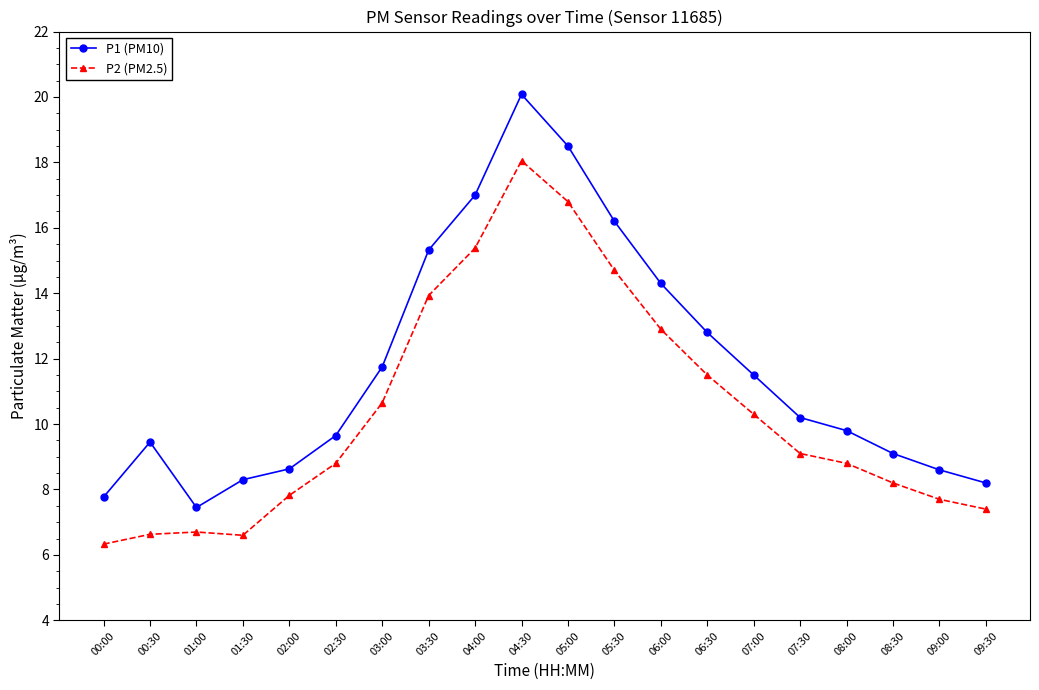

Which label corresponds to the smallest value in the chart?

00:00